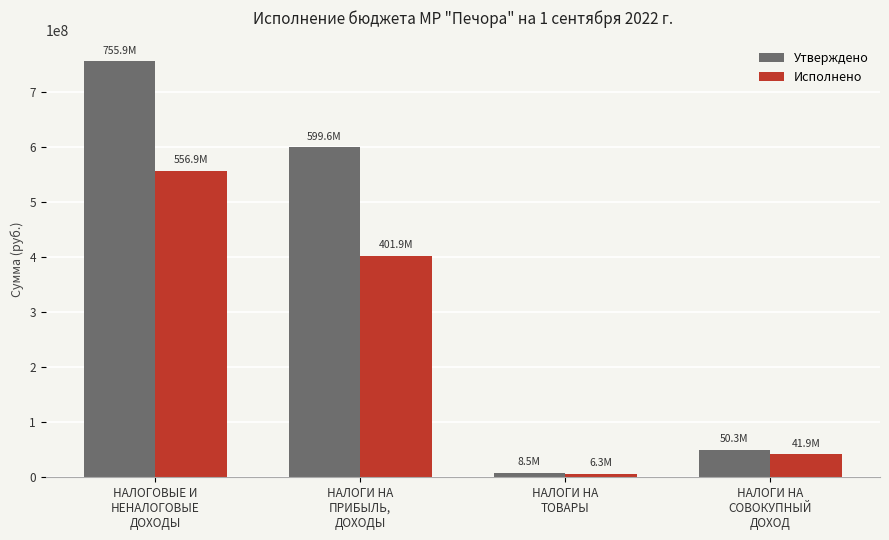

At НАЛОГИ НА
СОВОКУПНЫЙ
ДОХОД, list the series in order from smallest to largest.

Исполнено, Утверждено